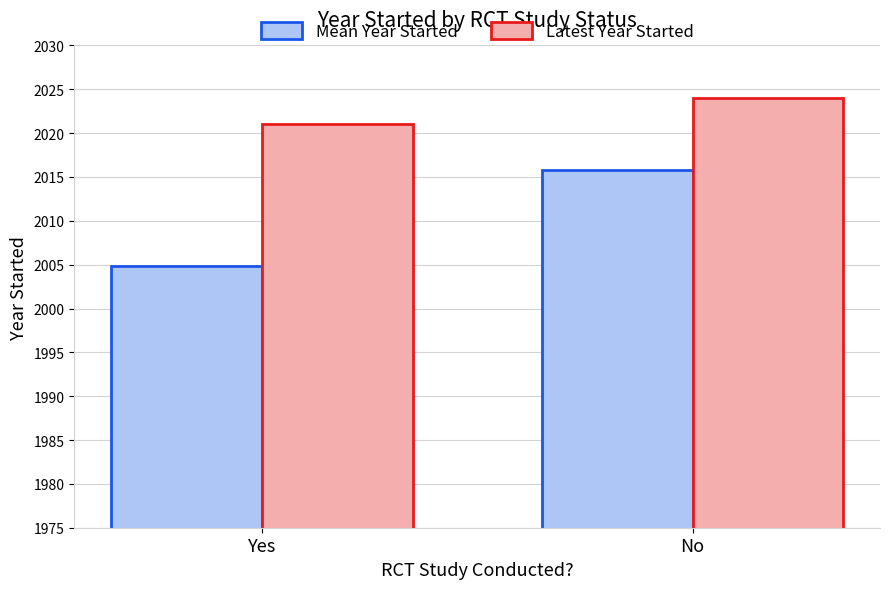

The value of Latest Year Started at Yes is 2021.0. True or false?

True